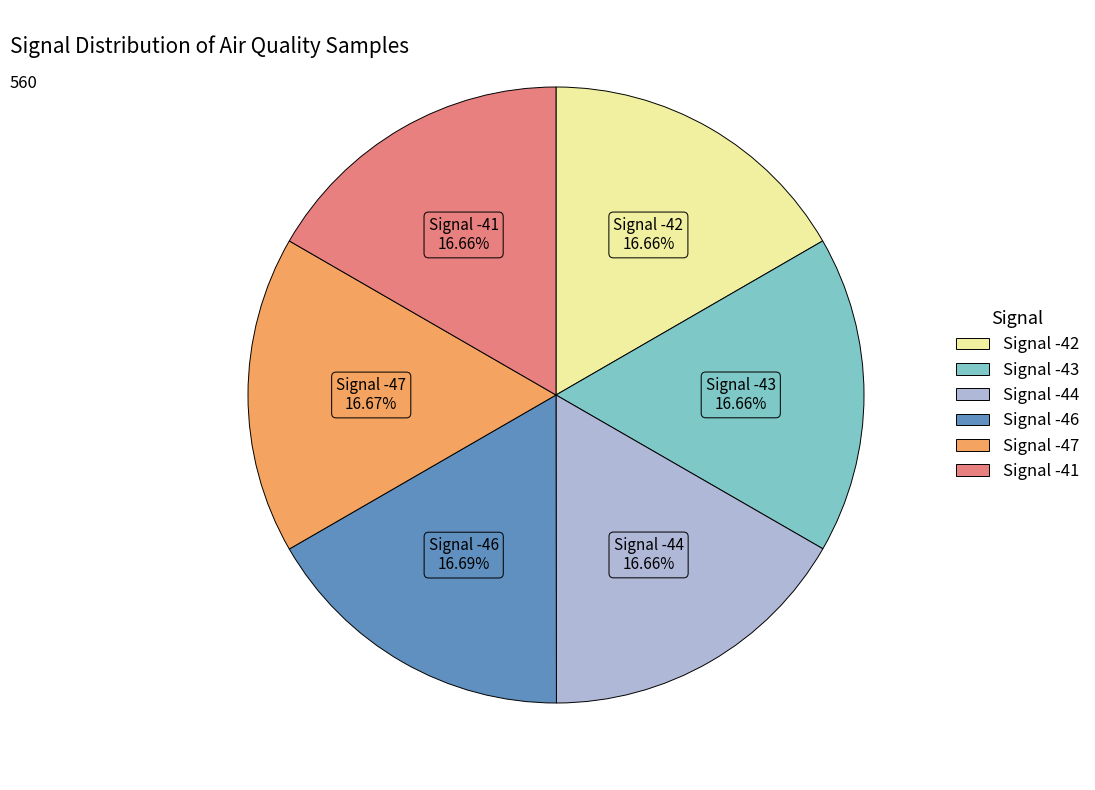

Is Signal -42 the majority of the pie?

No